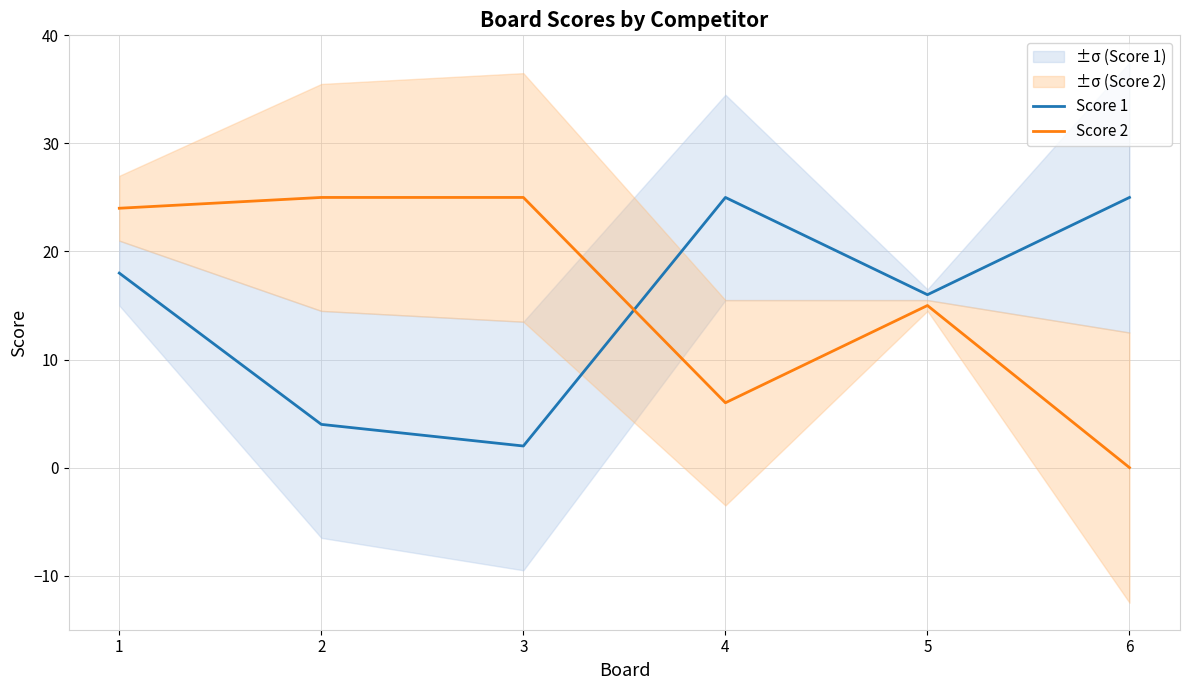

What is the difference between the highest and lowest values at 2?

21